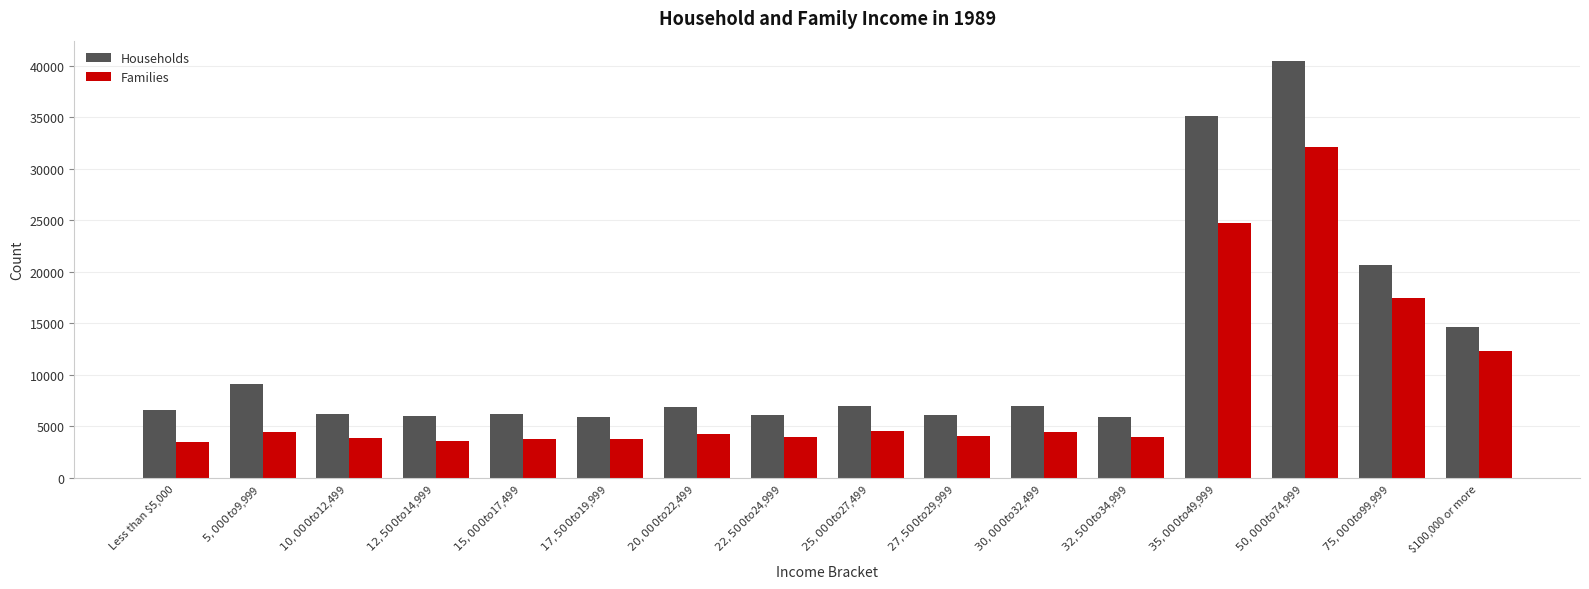

What is the difference between the maximum and minimum values in the Households series?

34519